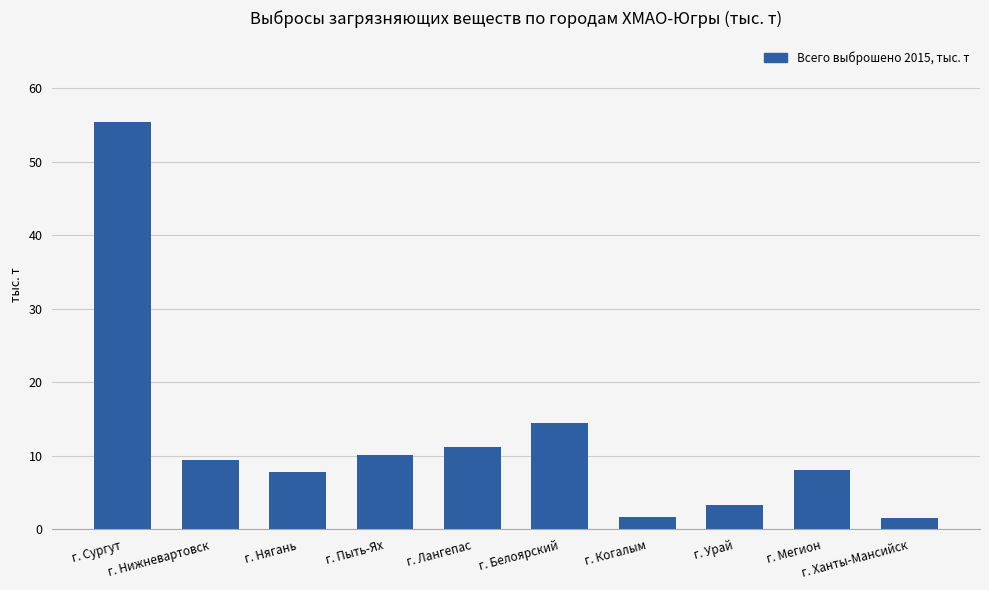

What is the sum of all values?

123.1